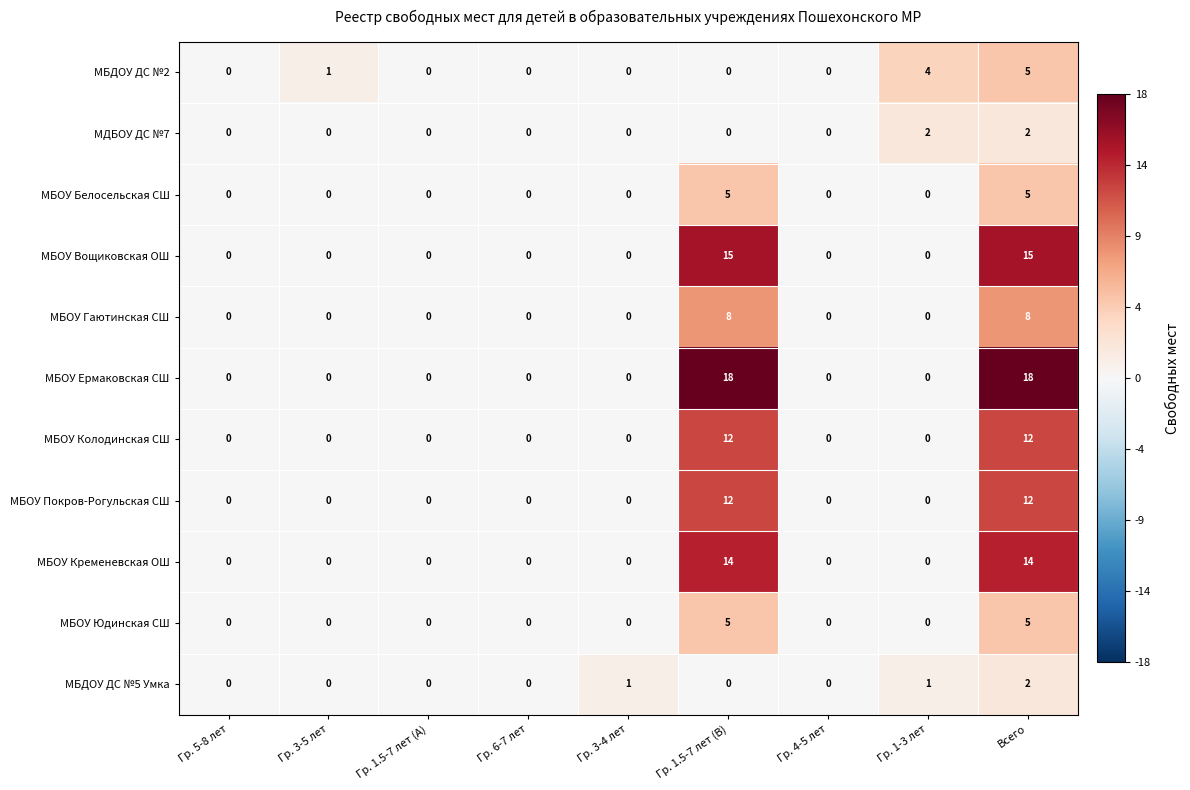

Between Гр. 1.5-7 лет (B) and Всего, which series saw the biggest shift?

МБДОУ ДС №2